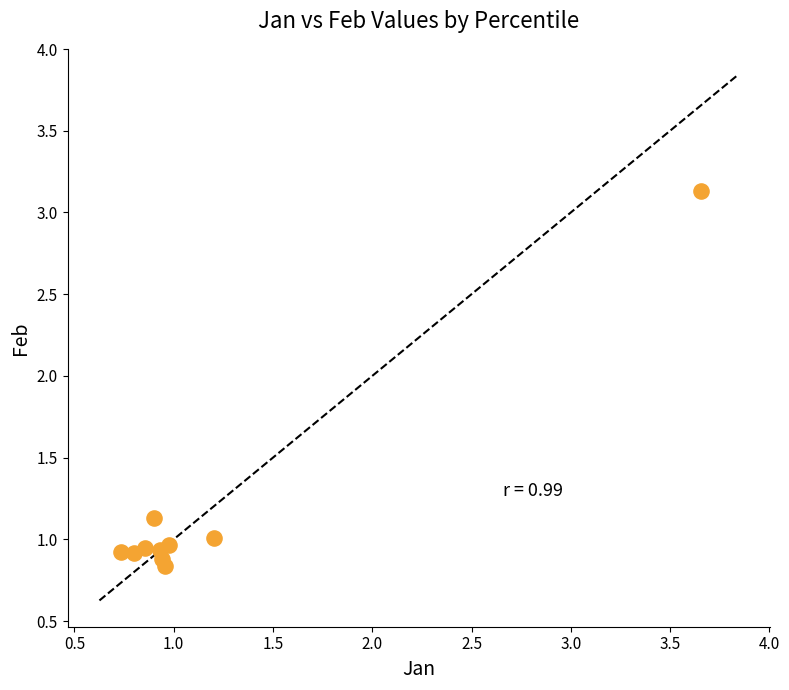

What is the average Y value?

1.2